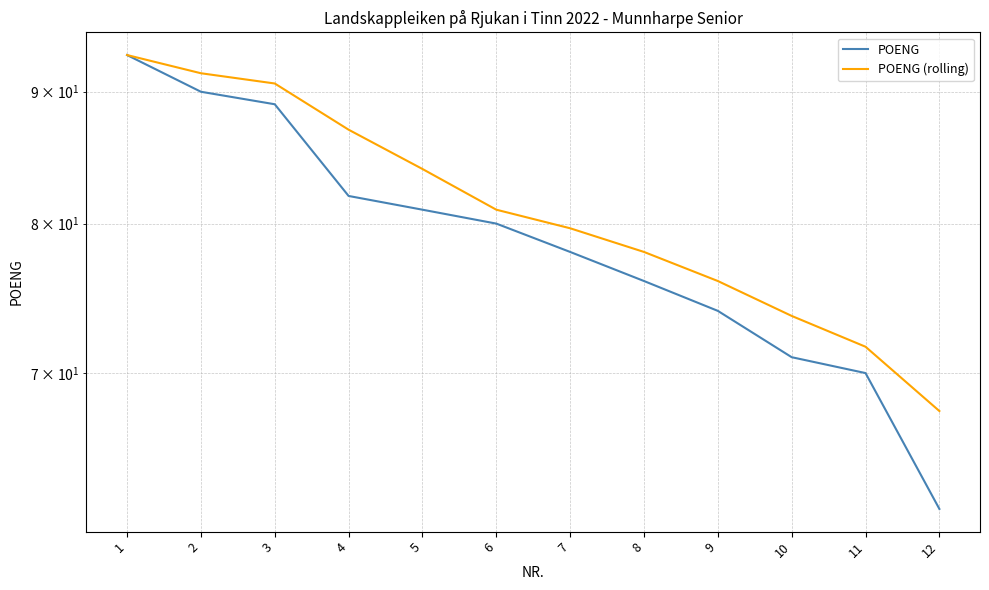

What is the sum of all POENG values?

946.0